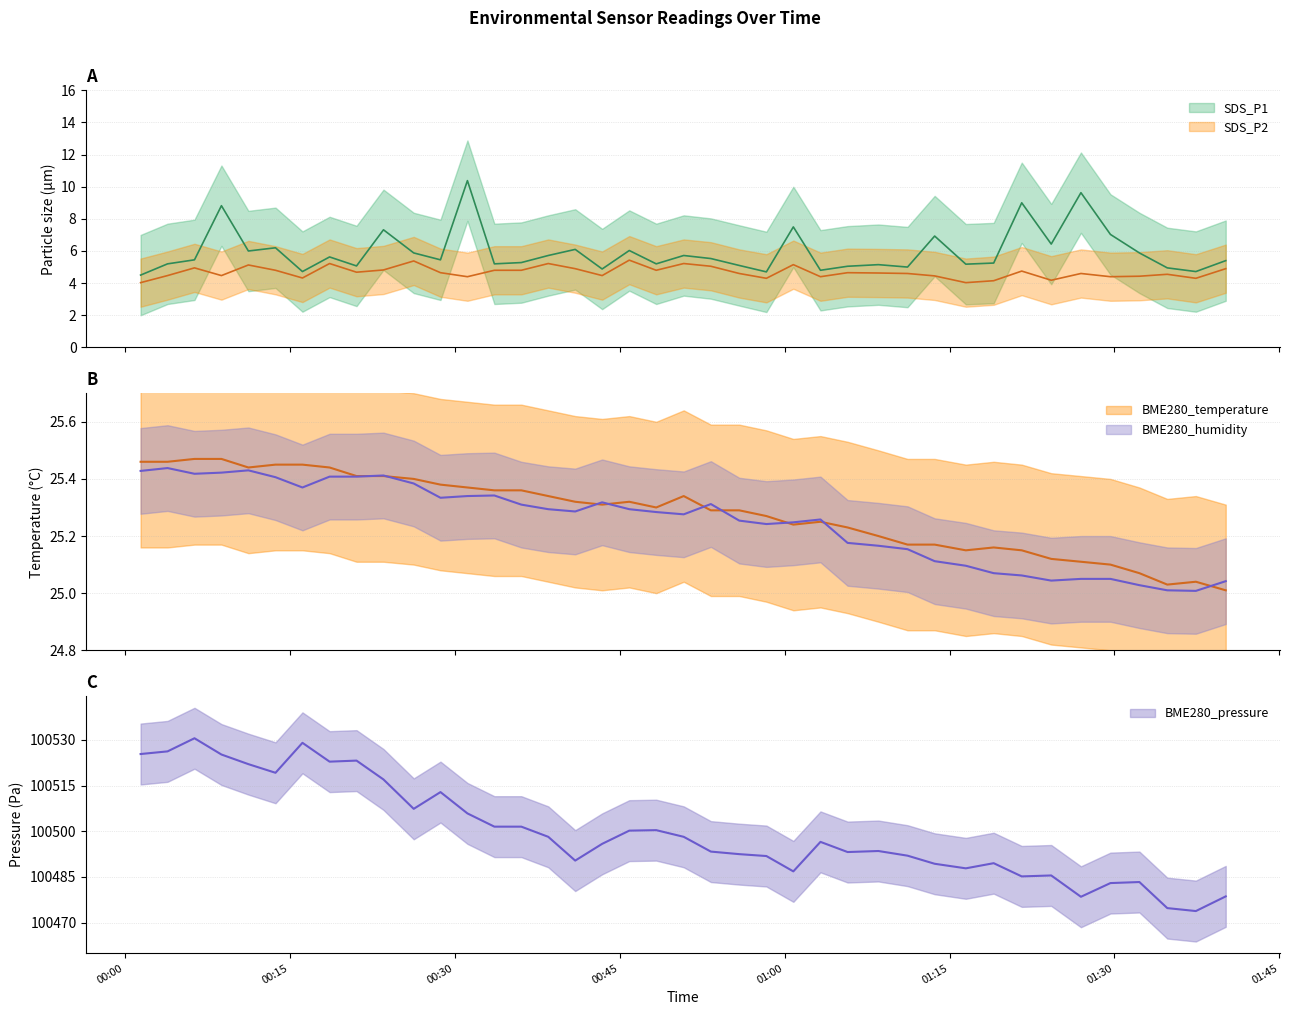

True or false: SDS_P1 and BME280_temperature intersect in this chart.

False